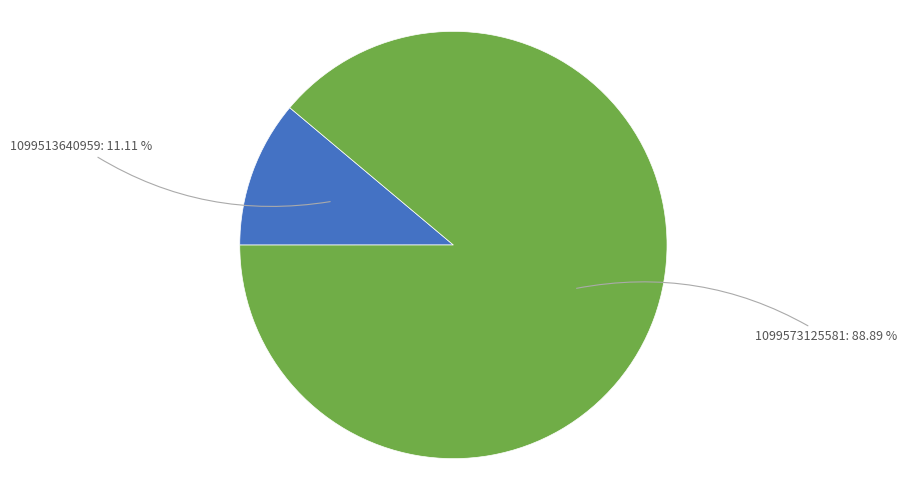

How many slices are in this pie chart?

2